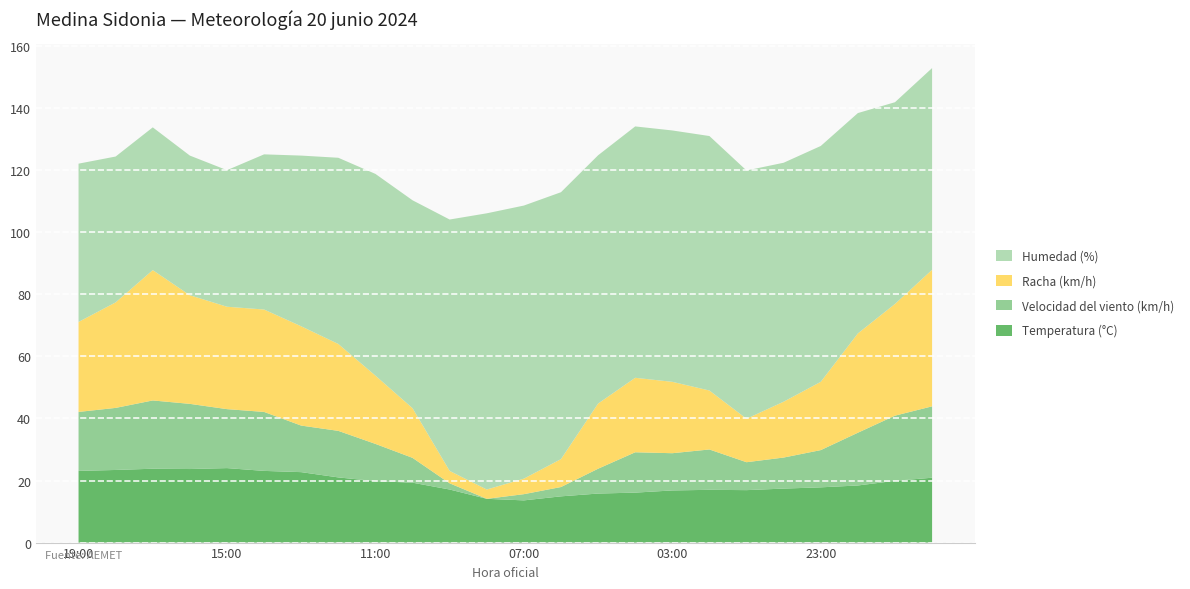

Reading right to left, what are all the values shown in this chart?

Temperatura (°C): 20.9	19.9	18.4	17.8	17.4	16.9	17.0	16.8	16.1	15.8	14.9	13.6	14.1	17.1	19.3	19.8	21.0	22.7	23.1	24.0	23.7	23.8	23.4	23.1
Velocidad del viento (km/h): 23.0	21.0	17.0	12.0	10.0	9.0	13.0	12.0	13.0	8.0	3.0	2.0	0.0	2.0	8.0	12.0	15.0	15.0	19.0	19.0	21.0	22.0	20.0	19.0
Racha (km/h): 44.0	36.0	32.0	22.0	18.0	14.0	19.0	23.0	24.0	21.0	9.0	5.0	3.0	4.0	16.0	22.0	28.0	32.0	33.0	33.0	35.0	42.0	34.0	29.0
Humedad (%): 65.0	65.0	71.0	76.0	77.0	80.0	82.0	81.0	81.0	80.0	86.0	88.0	89.0	81.0	67.0	65.0	60.0	55.0	50.0	44.0	45.0	46.0	47.0	51.0